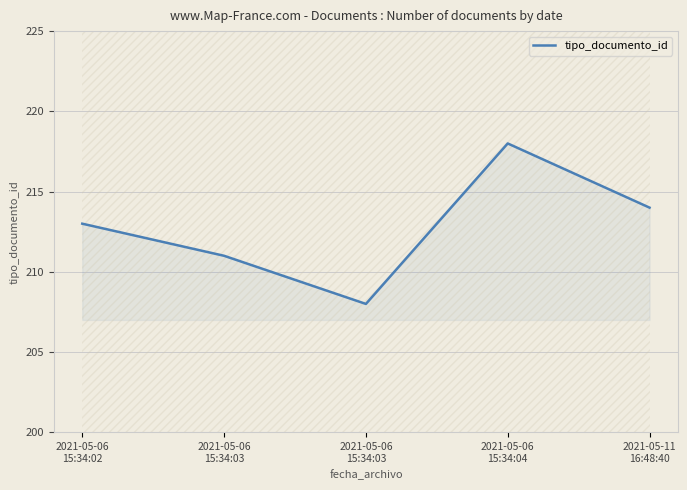

How many series are shown in this chart?

1